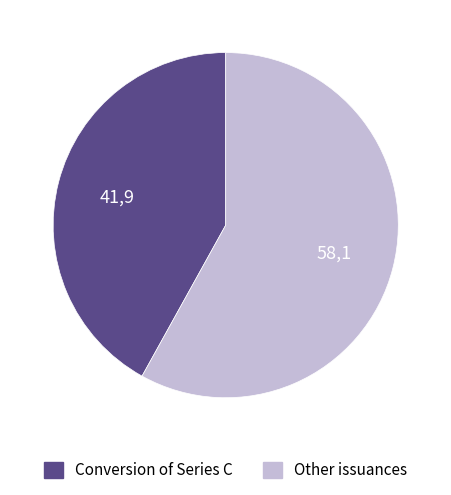

Rank the categories by value from lowest to highest.

Conversion of Series C, Other issuances